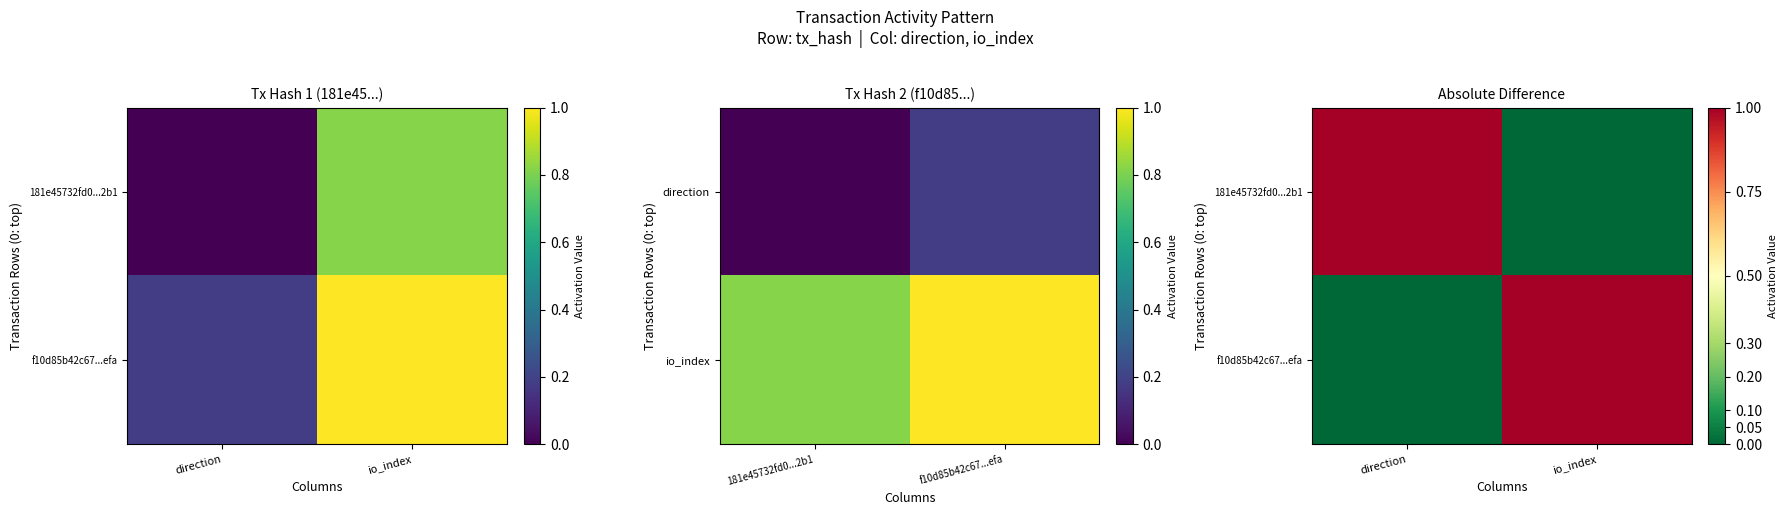

How many data points does each series have?

2